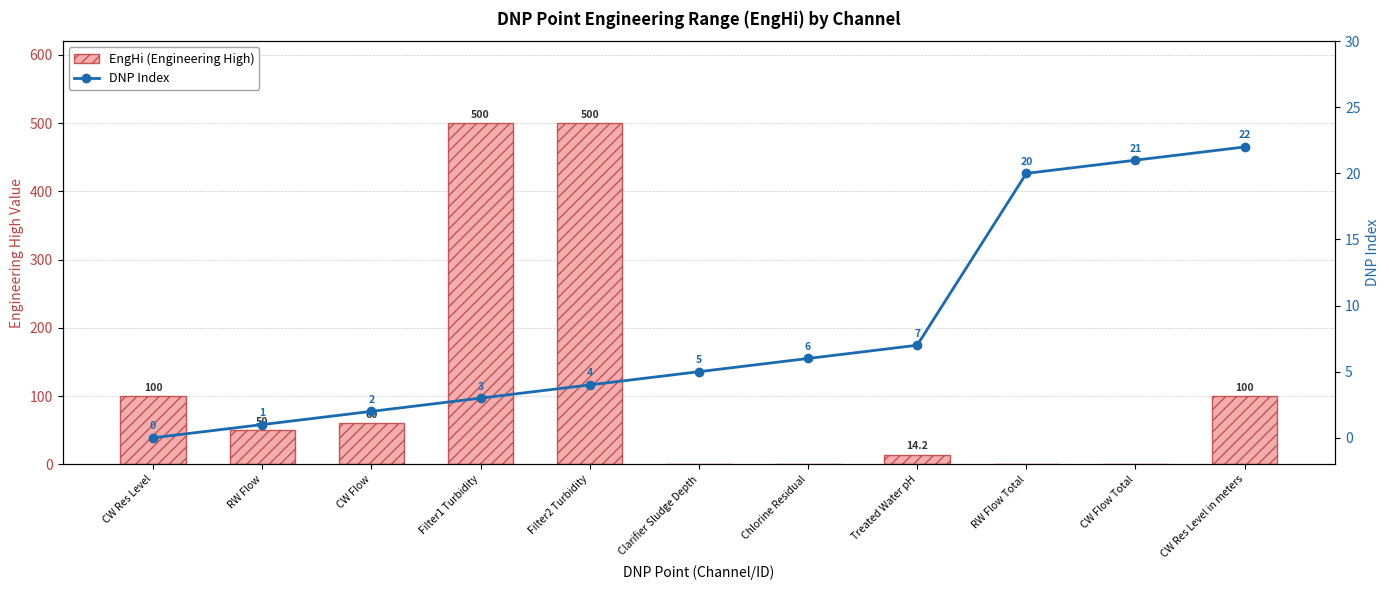

Count the number of categories in the chart.

11